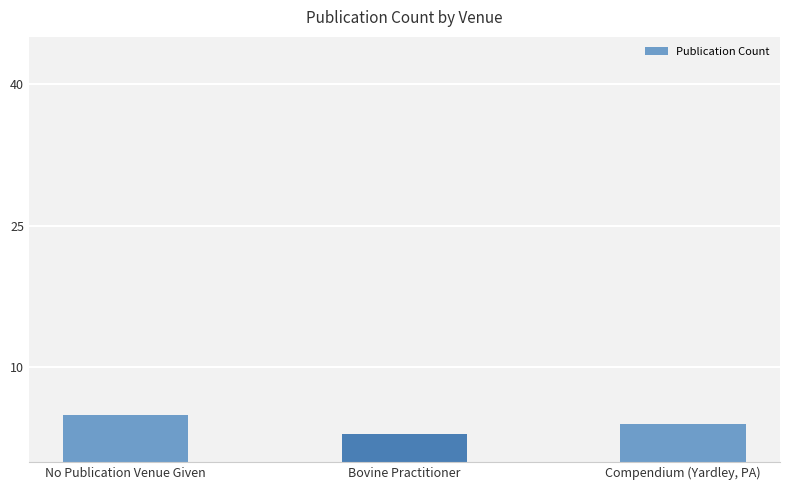

How many series are shown in this chart?

1